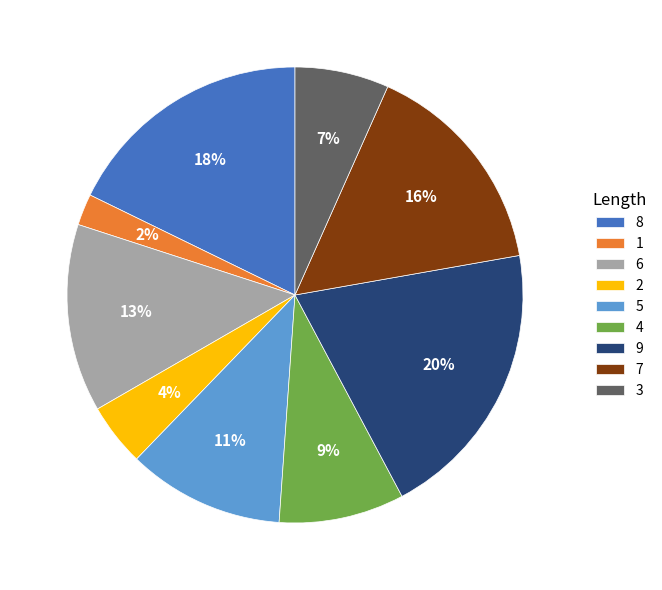

Count the number of slices in the pie.

9